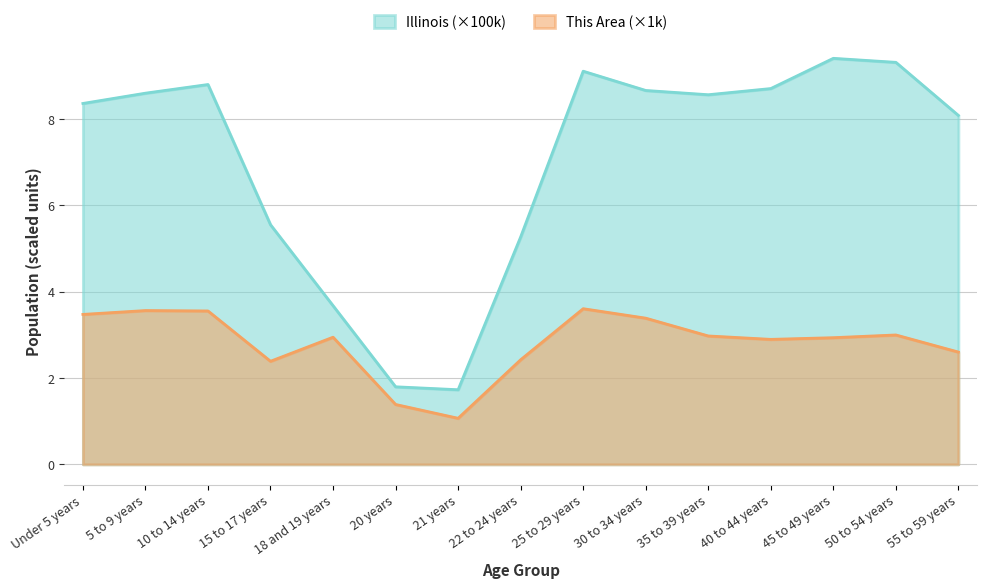

What is the label of the 9th point from the right?

21 years